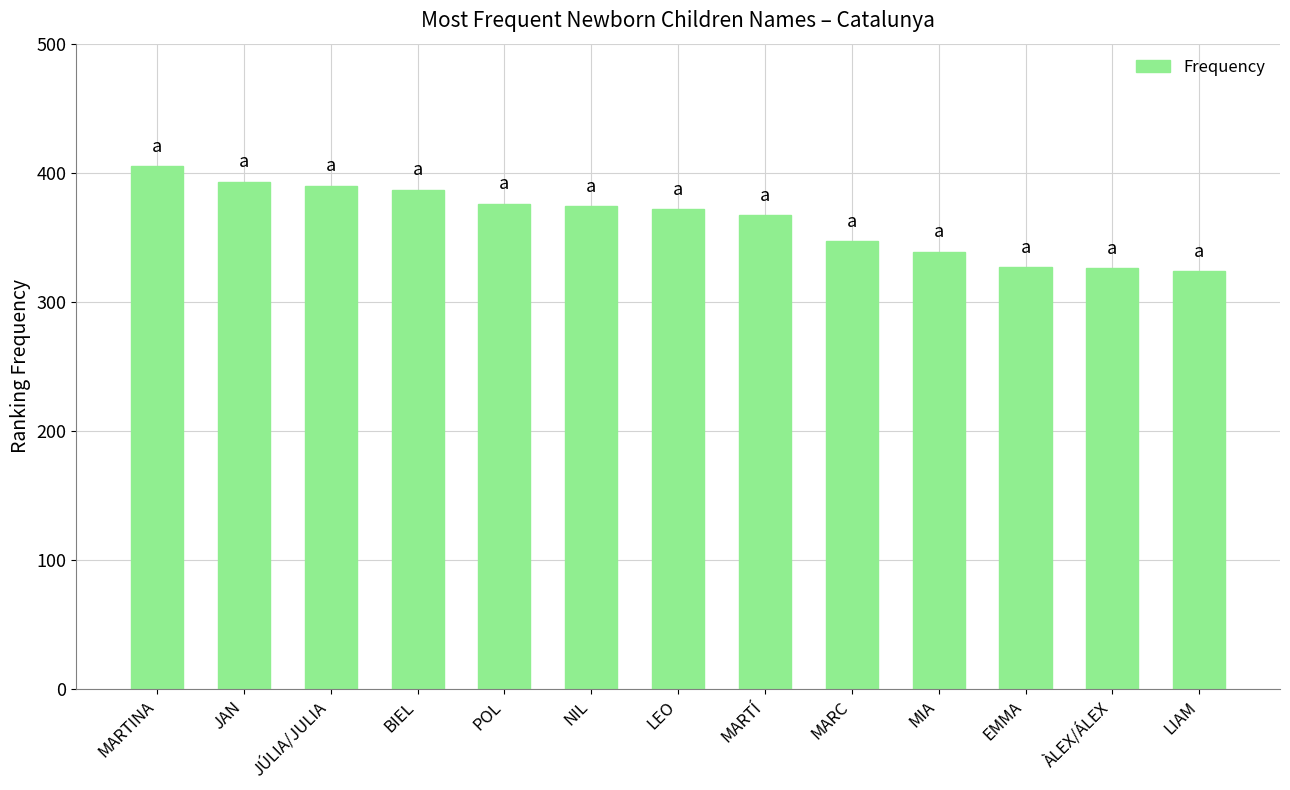

True or false: the data shows 188 at POL.

False